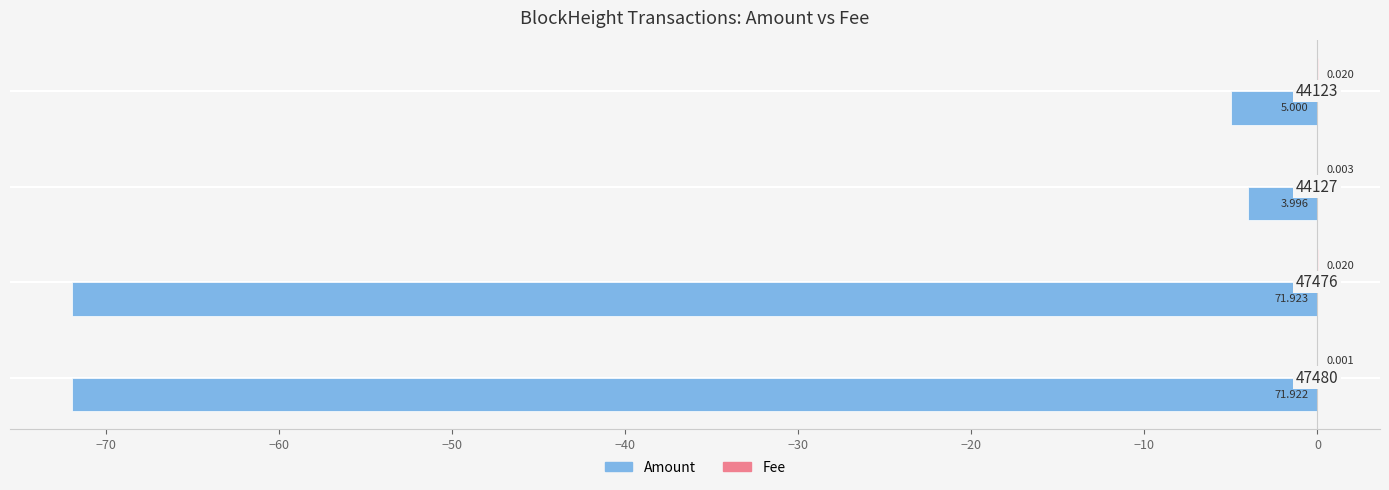

Reading right to left, transcribe all the data shown in this chart.

Amount: -5.0	-4.0	-71.9	-71.9
Fee: 0.0	0.0	0.0	0.0